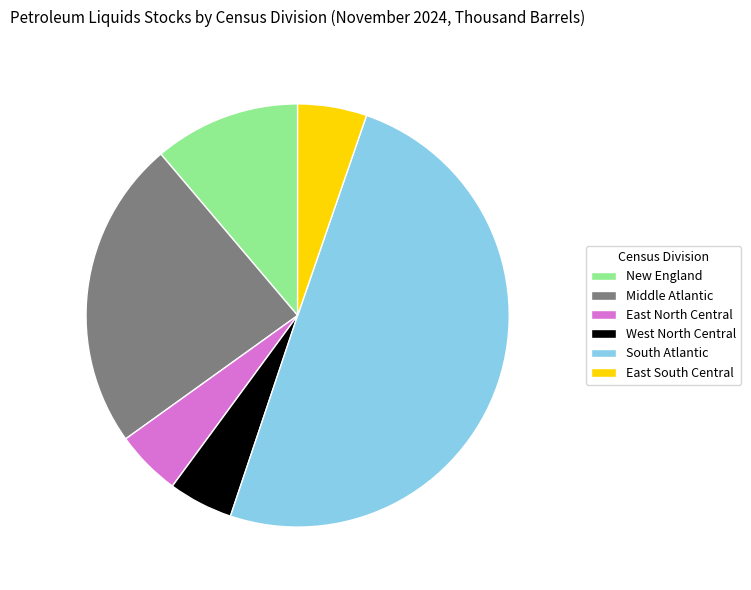

Which slice is the largest?

South Atlantic